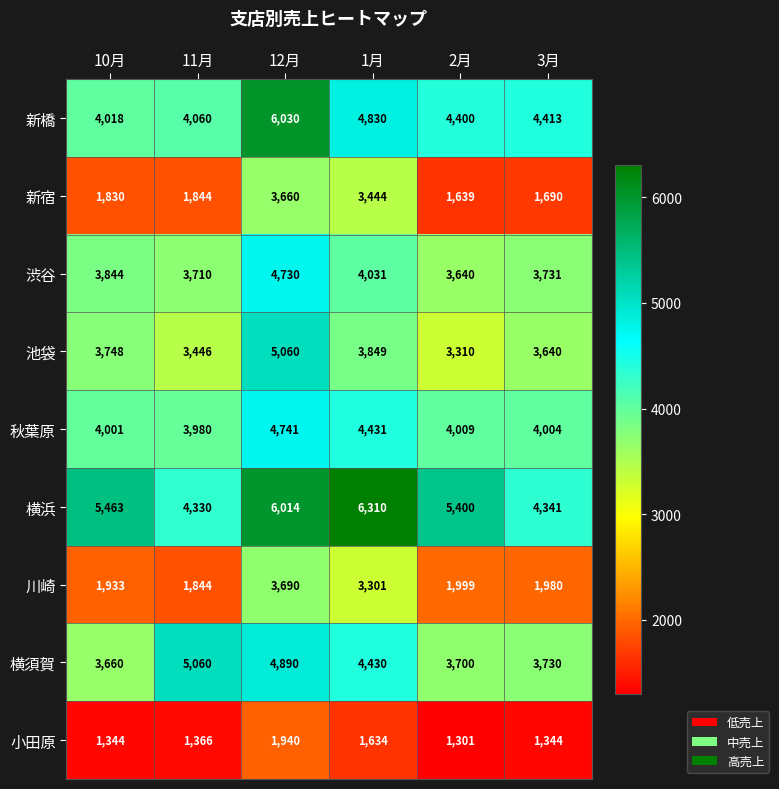

How many data points in 小田原 are less than 1366?

3